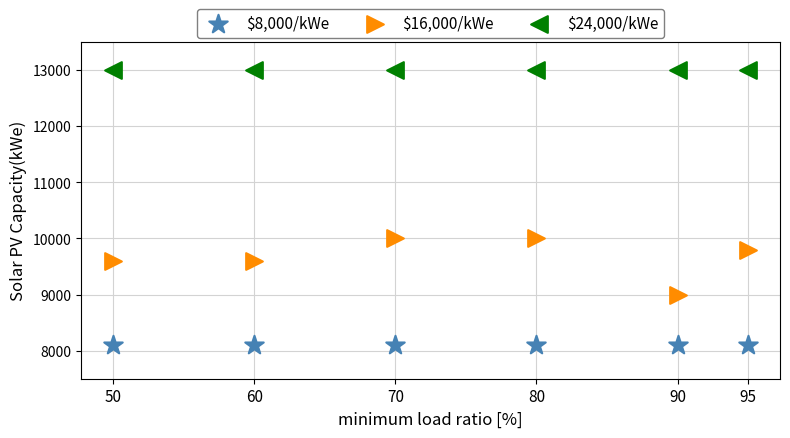

Which series reaches the minimum Y coordinate?

$8,000/kWe